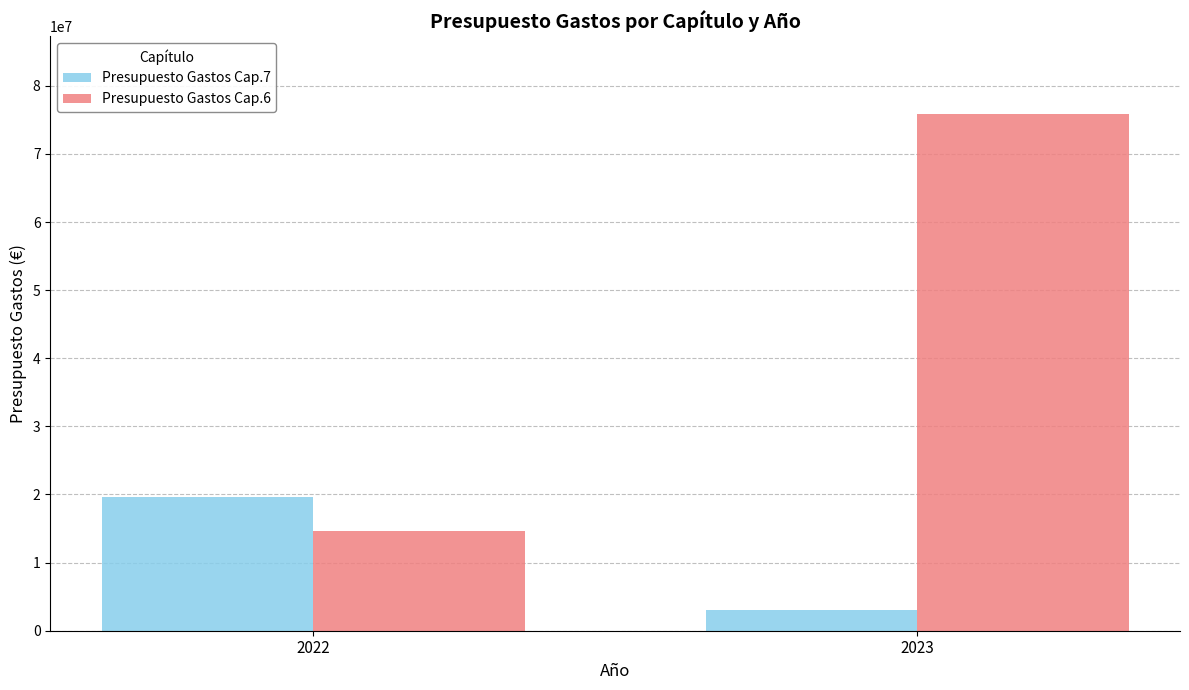

Which series changed the most between 2022 and 2023?

Presupuesto Gastos Cap.6